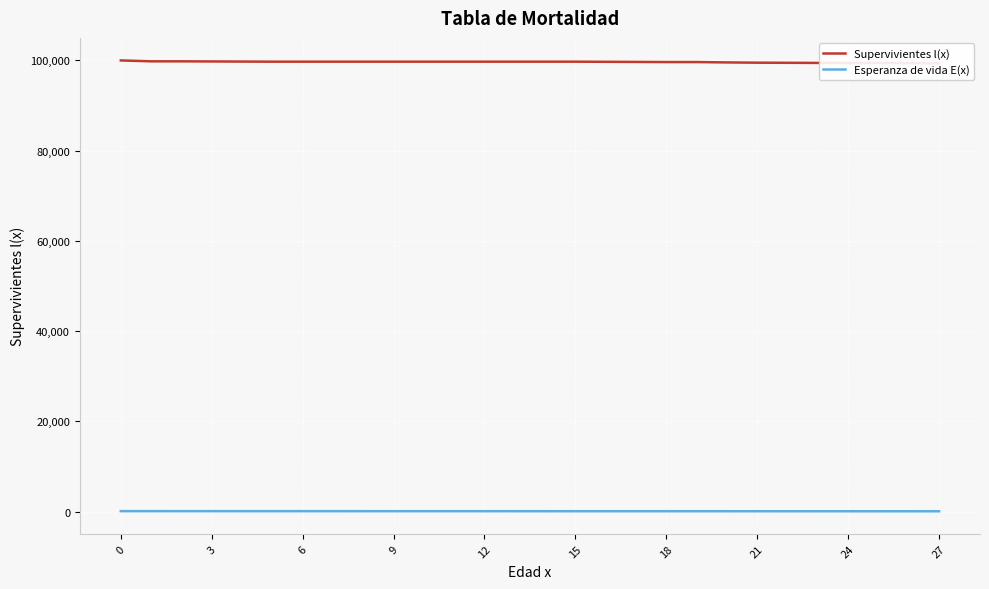

Where is Supervivientes l(x) nearest to the value 99662?

17